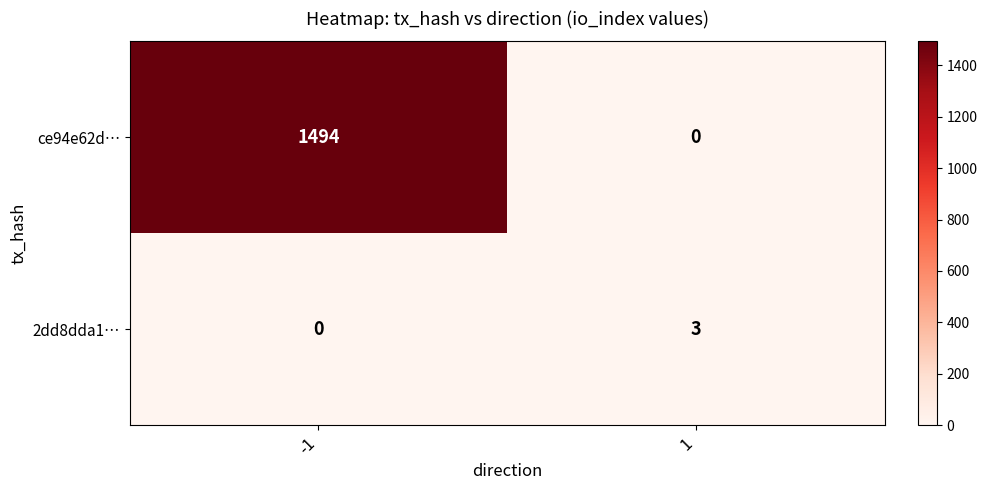

What value does the ce94e62d… series have at -1, to the nearest 100?

1500